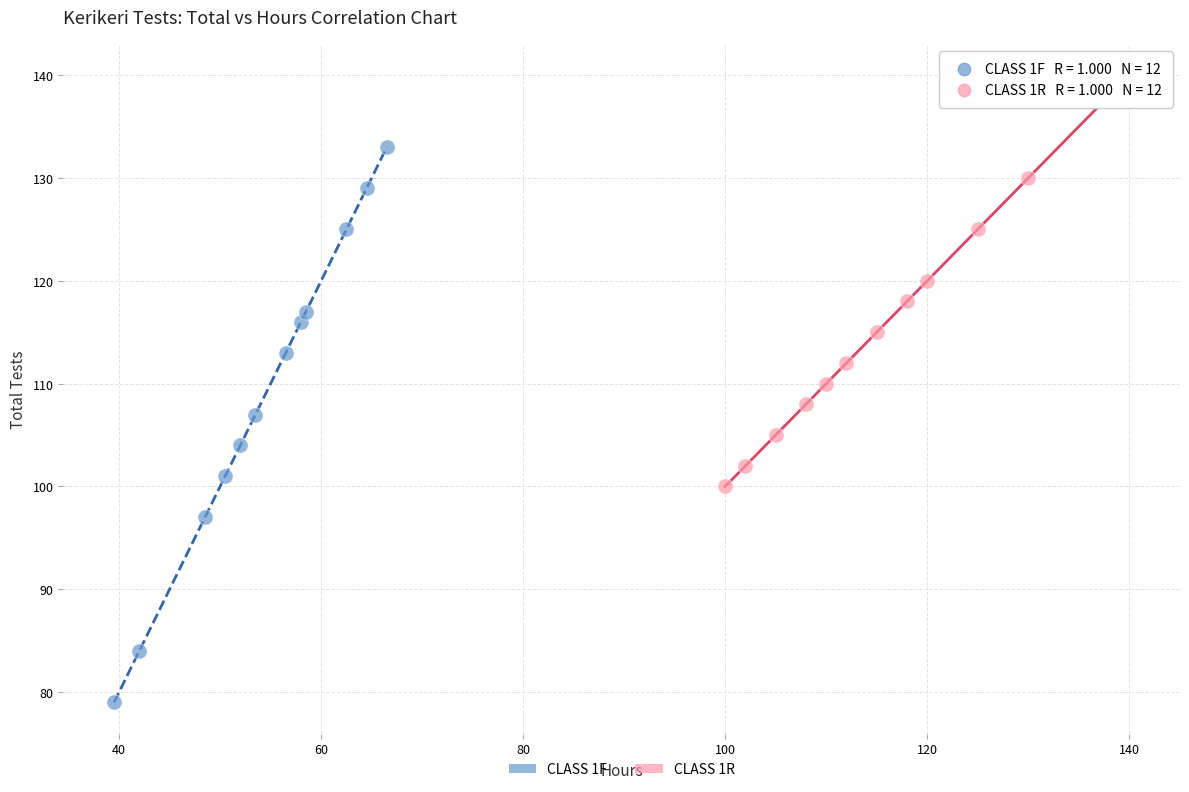

Which series contains the highest Y value?

CLASS 1R